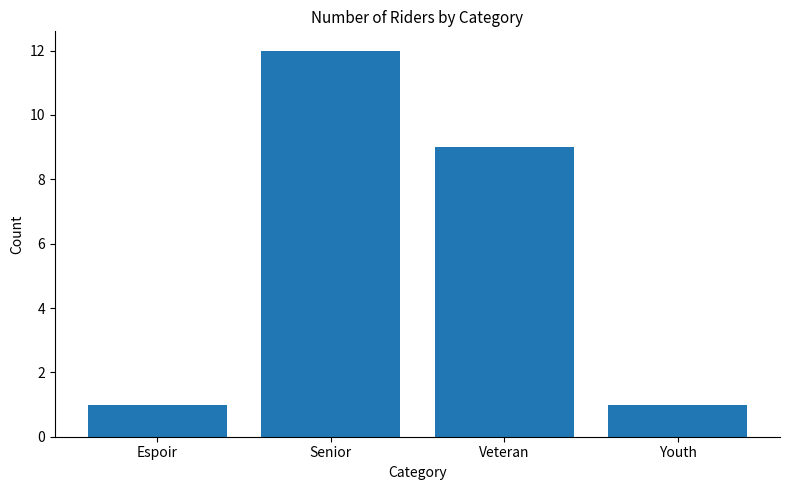

What is the ratio of the value at Youth to the value at Senior?

0.1